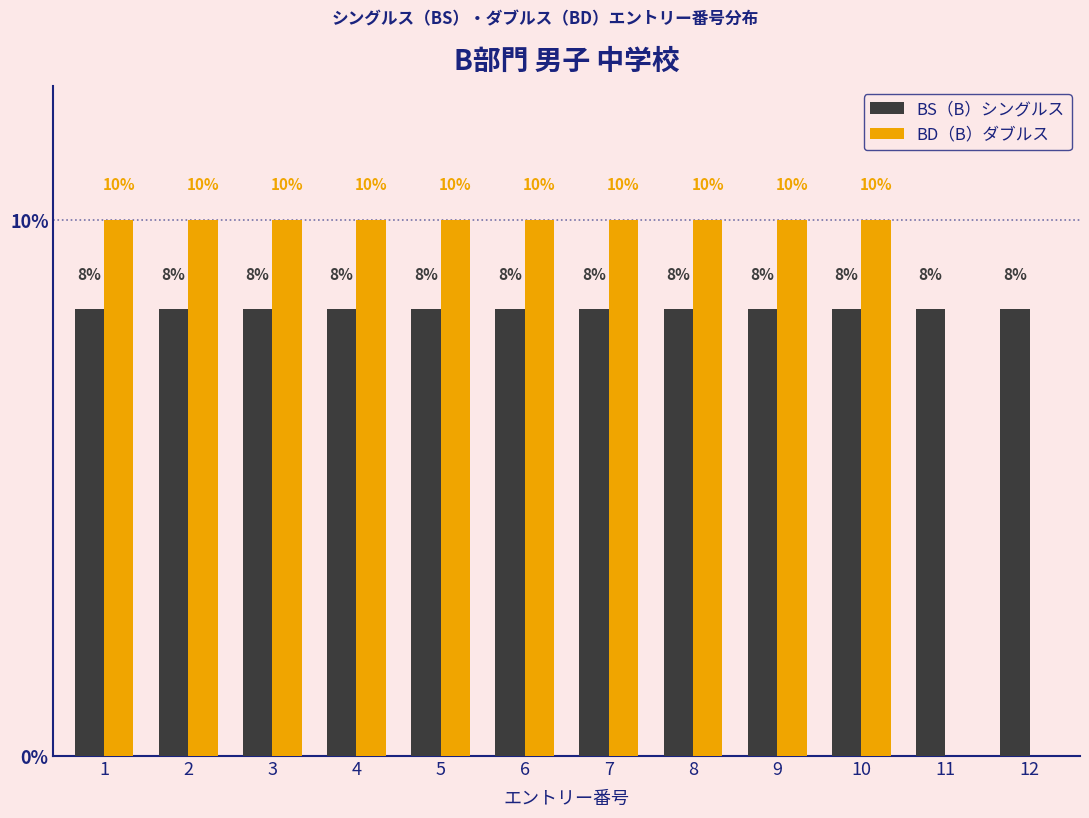

List the labels in order of BS（B）シングルス value, smallest first.

1, 2, 3, 4, 5, 6, 7, 8, 9, 10, 11, 12